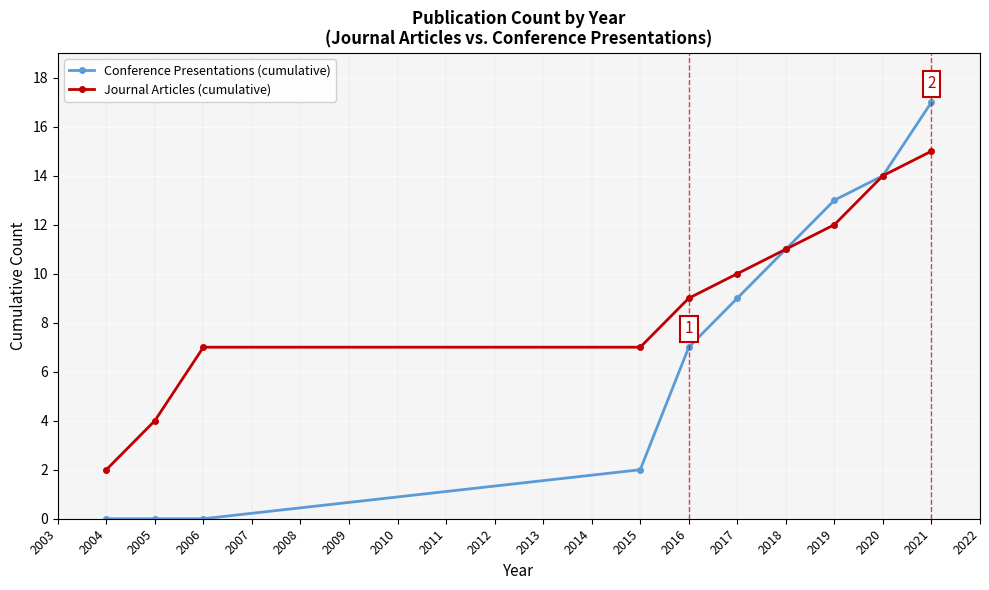

List the series in order of their overall mean, highest first.

Journal Articles (cumulative), Conference Presentations (cumulative)